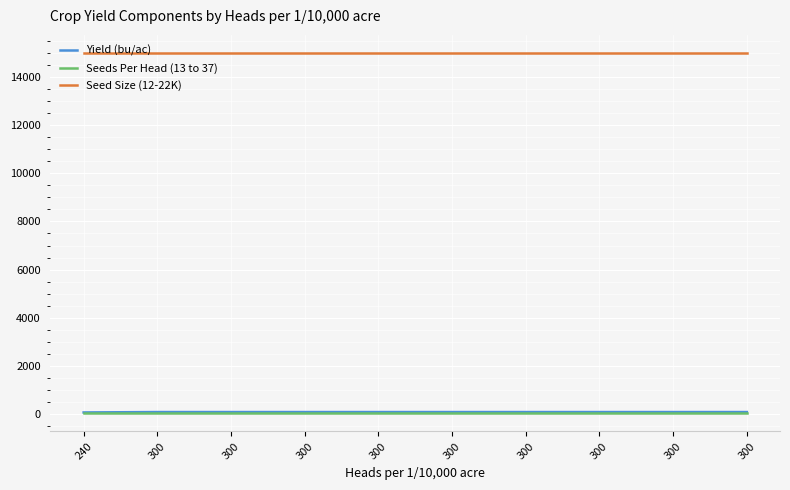

Does the chart display data point markers on the line(s)?

No